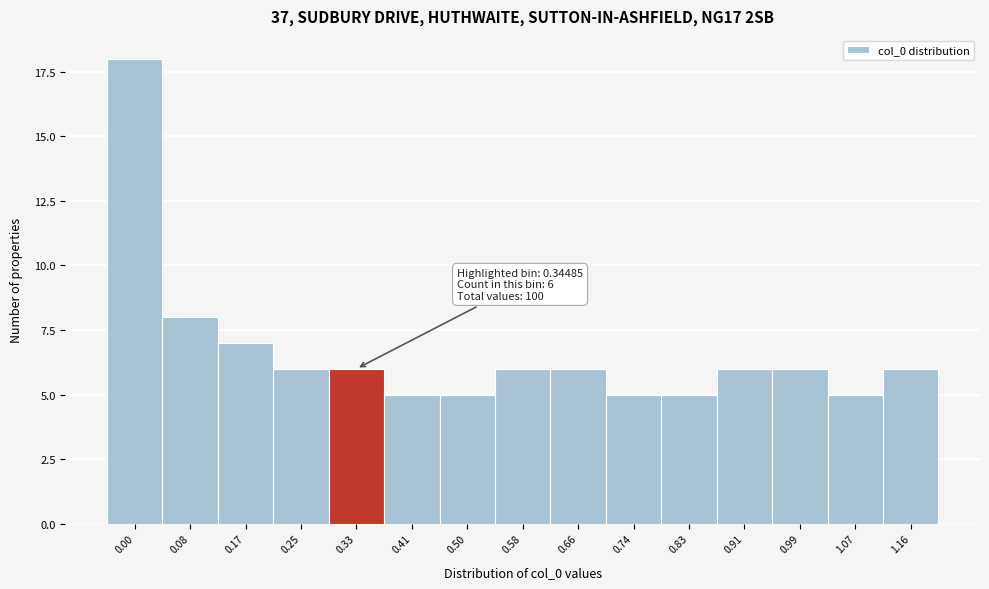

Reading left to right, extract all data points from this chart.

0.00=18	0.08=8	0.17=7	0.25=6	0.33=6	0.41=5	0.50=5	0.58=6	0.66=6	0.74=5	0.83=5	0.91=6	0.99=6	1.07=5	1.16=6